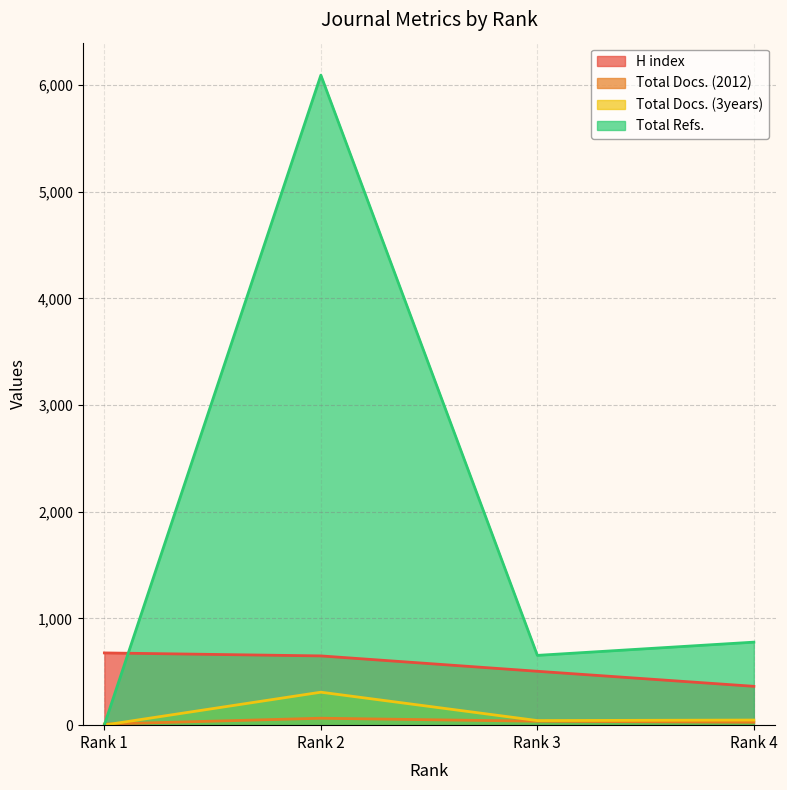

Reading right to left, transcribe all the data shown in this chart.

H index: 364	505	649	677
Total Docs. (2012): 27	37	65	10
Total Docs. (3years): 48	43	309	1
Total Refs.: 778	654	6091	3